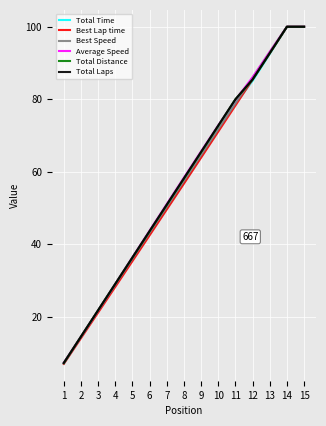

What is the average value of the Best Lap time series?

56.4